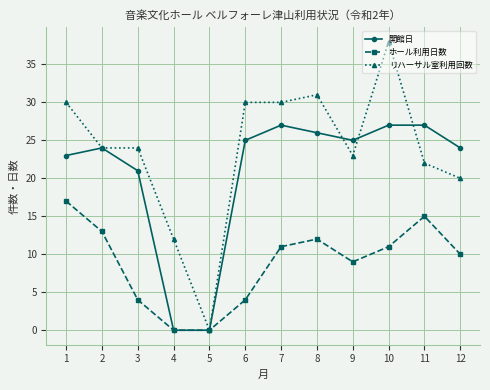

What is the difference between the 開館日 values at 2 and 8?

2